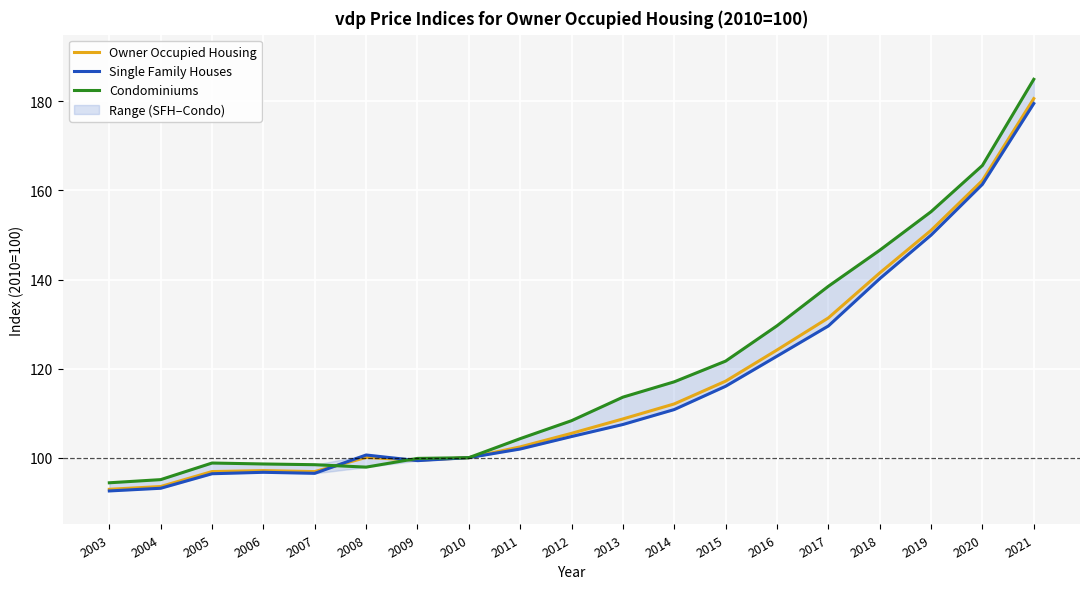

Between which two adjacent categories do Single Family Houses and Owner Occupied Housing first intersect?

2007 and 2008